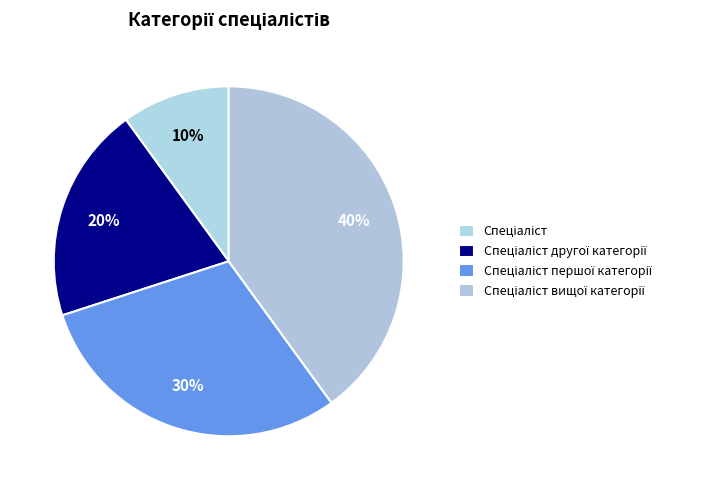

Count the number of slices in the pie.

4